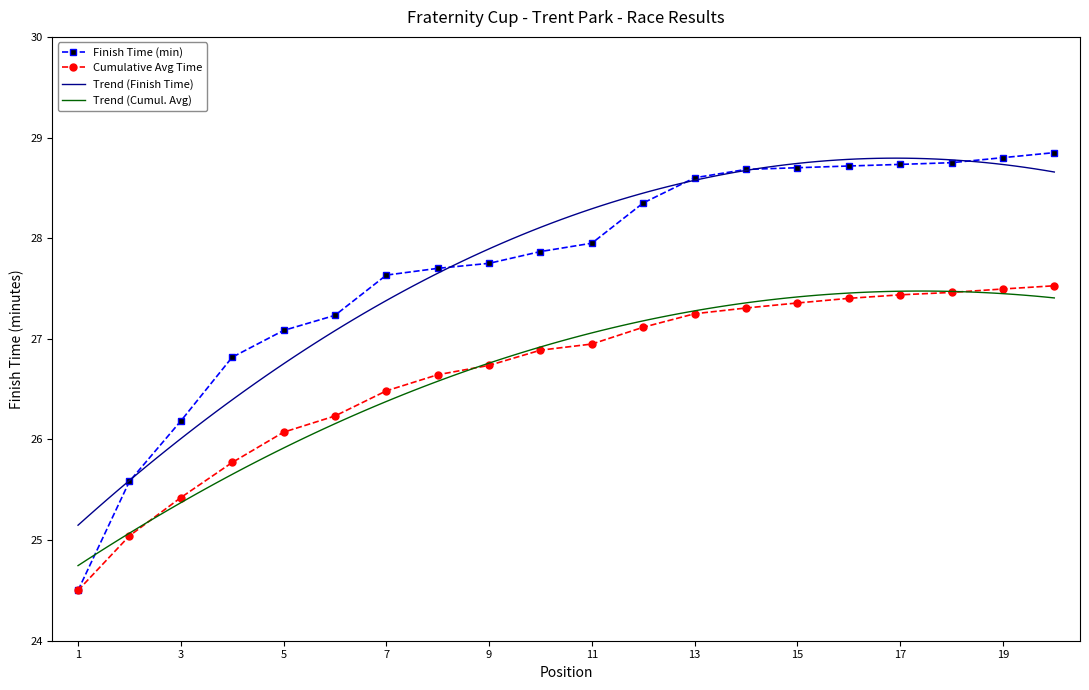

Where is Cumulative Avg Time nearest to the value 26?

5